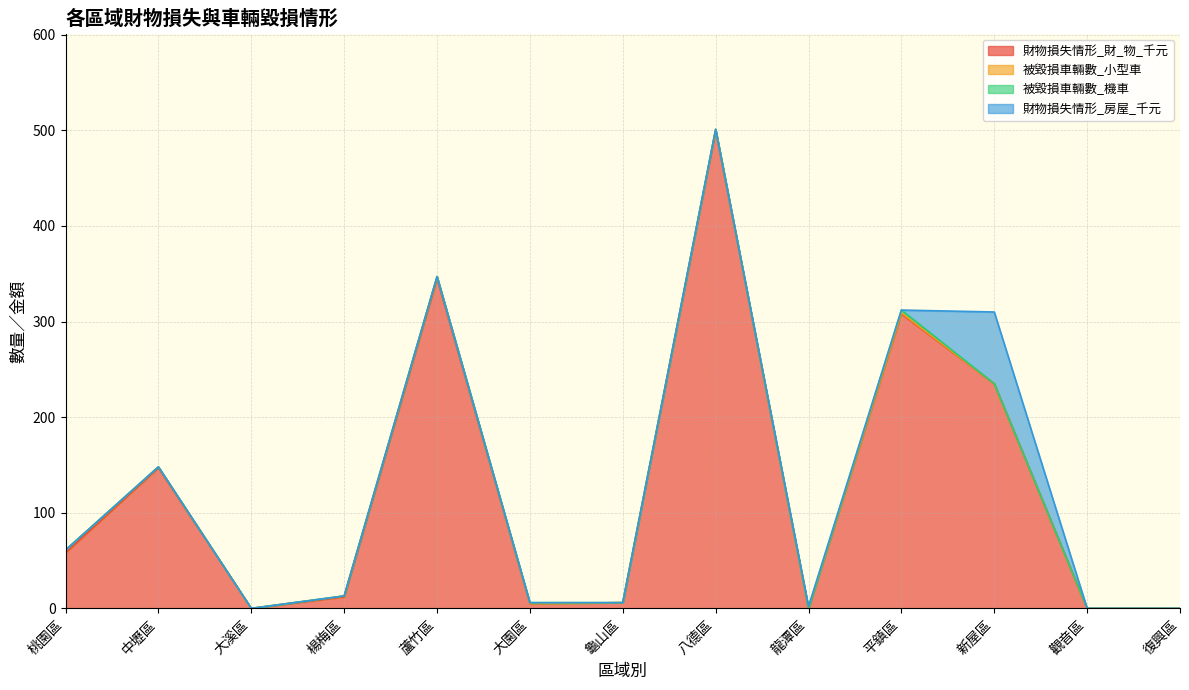

Is it true that 被毀損車輛數_機車 equals 0 at 中壢區?

True